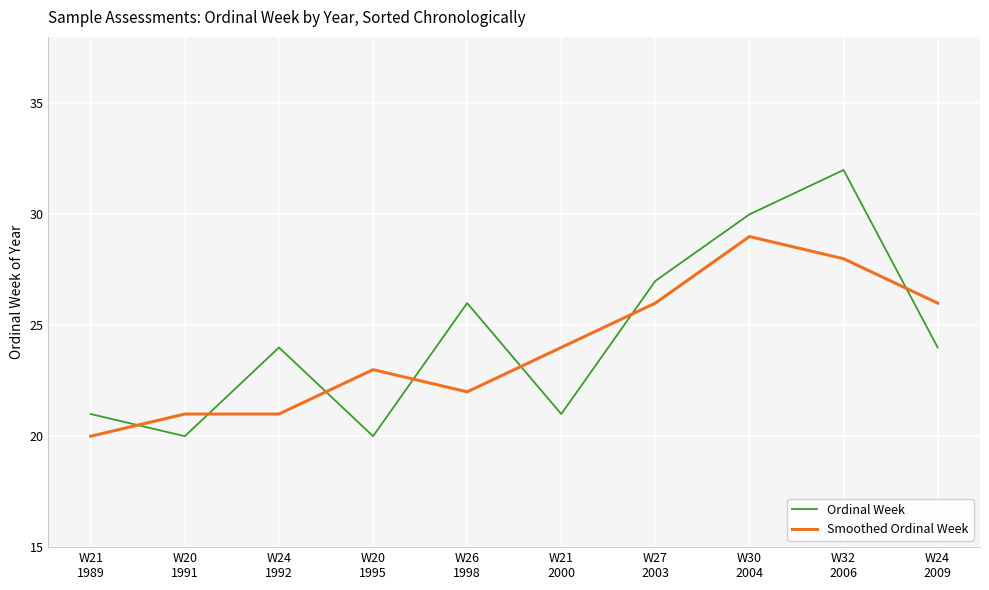

Where do Smoothed Ordinal Week and Ordinal Week first cross each other?

W21
1989 and W20
1991